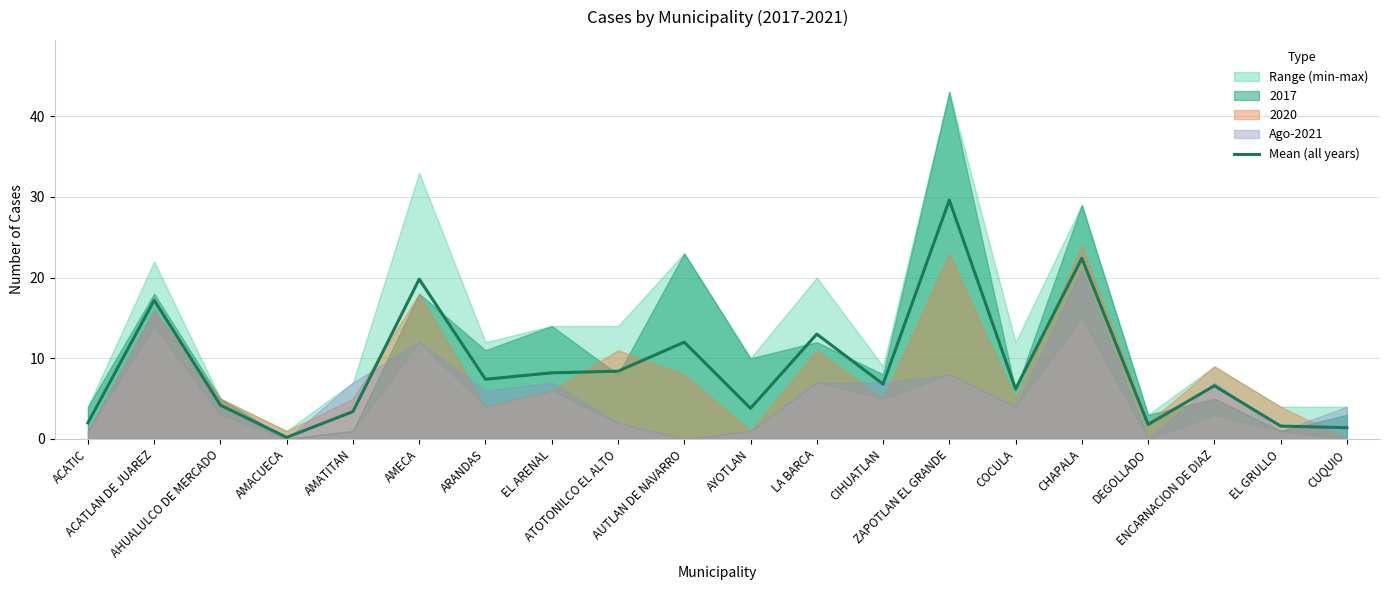

The value at AMATITAN is 1.4. True or false?

False